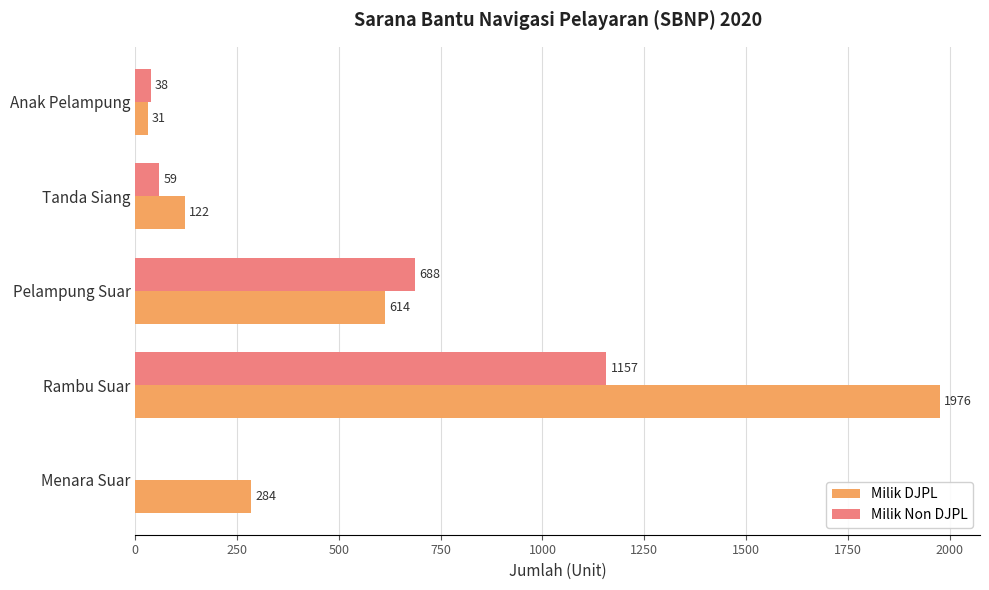

Where is Milik Non DJPL nearest to the value 578?

Pelampung Suar